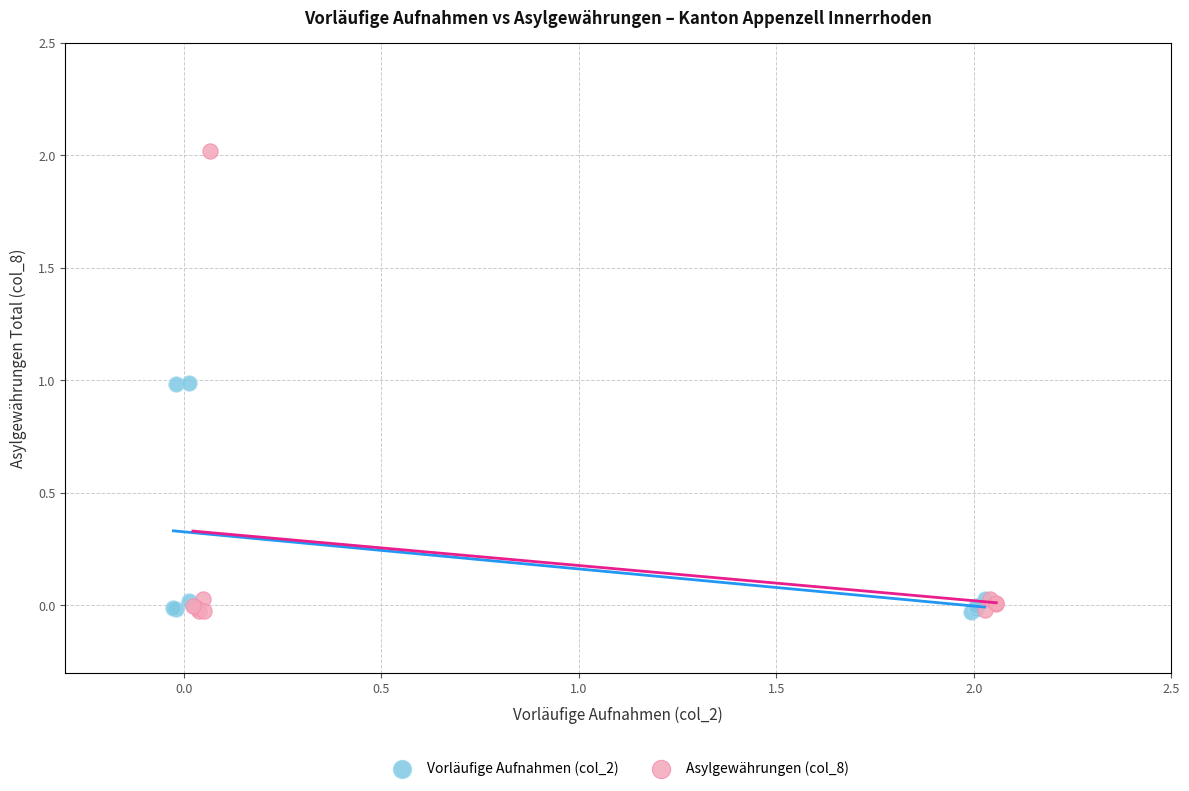

Which series contains the highest Y value?

Asylgewährungen (col_8)